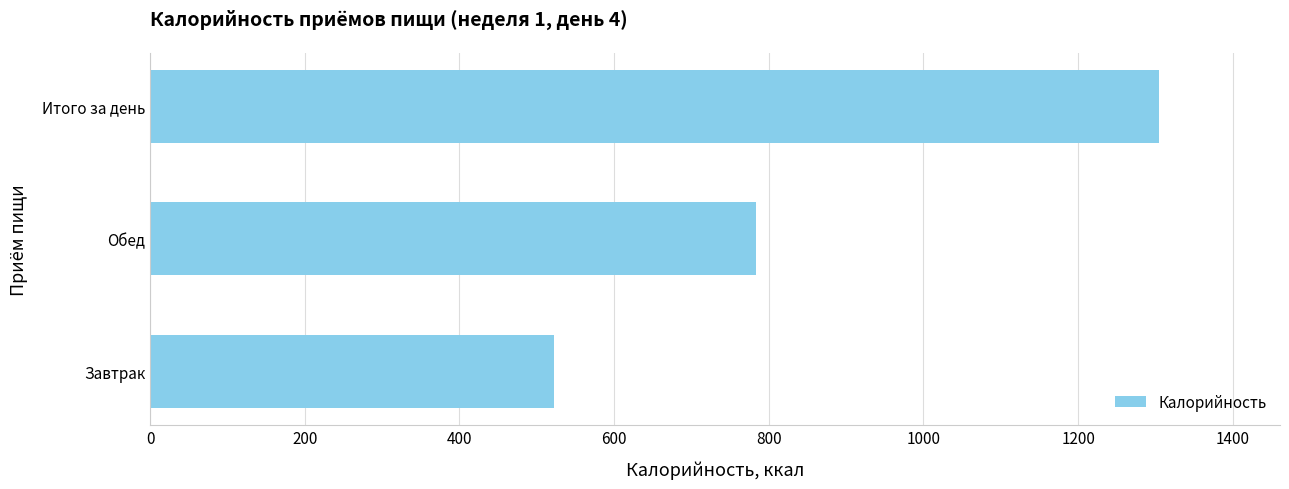

How many values exceed 782?

2